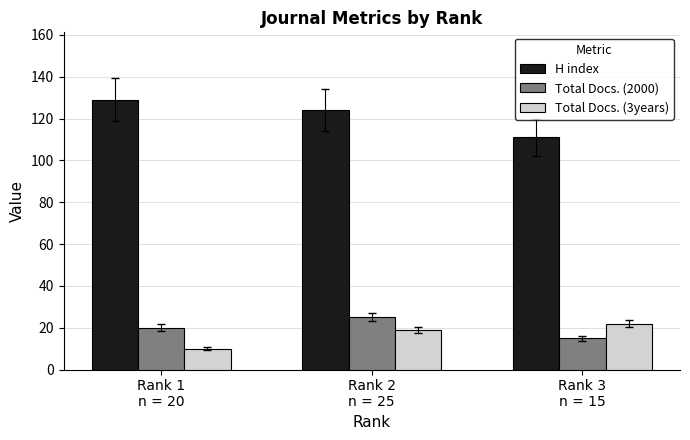

What is the difference between the highest and lowest values at Rank 2
n = 25?

105